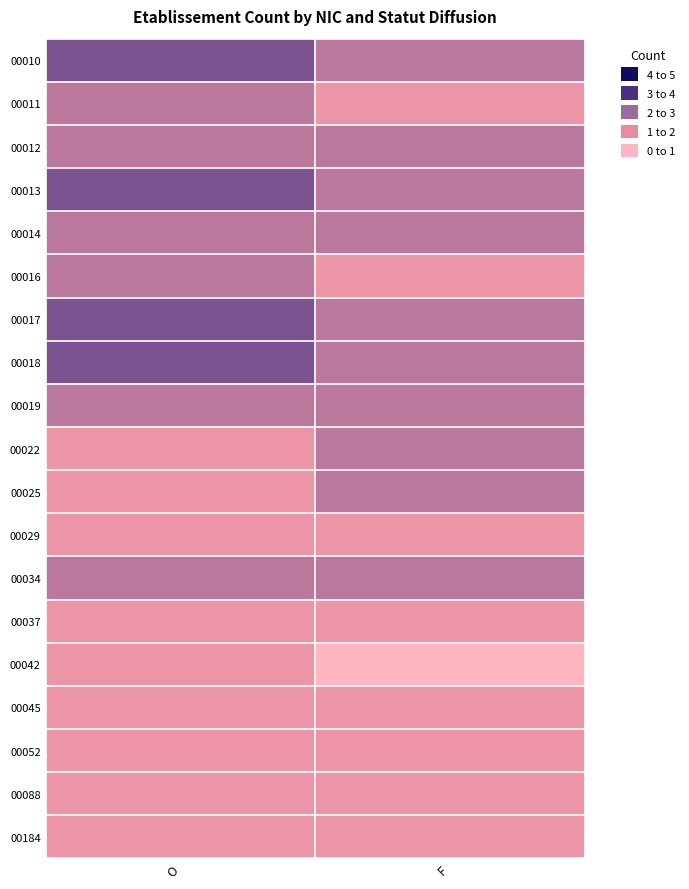

Between O and F, which is larger?

O